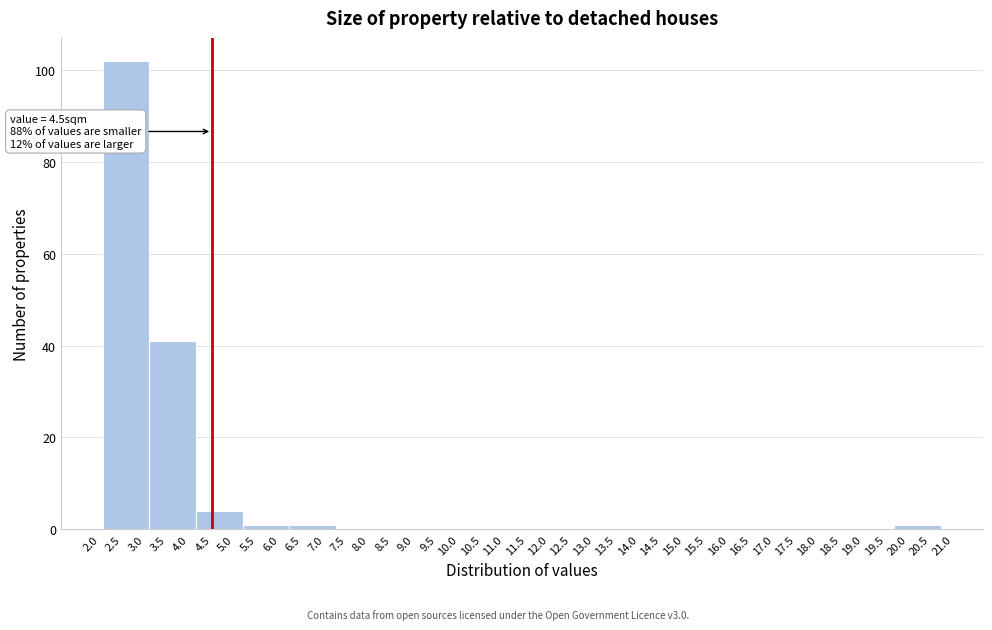

Which range on the x-axis has the tallest bar?

2.05 to 3.10